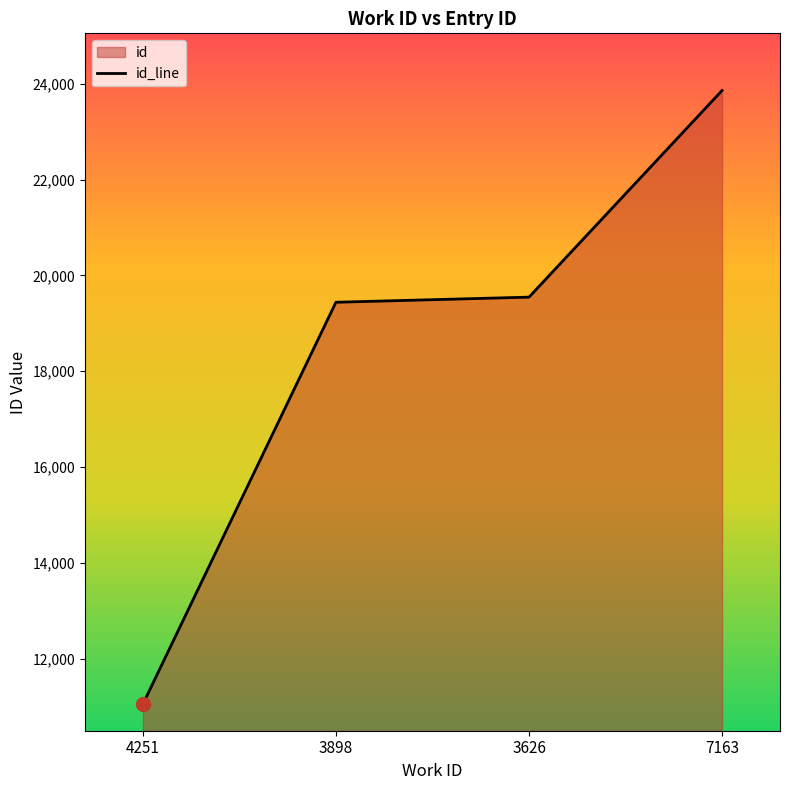

What is the sum of all values?

73900